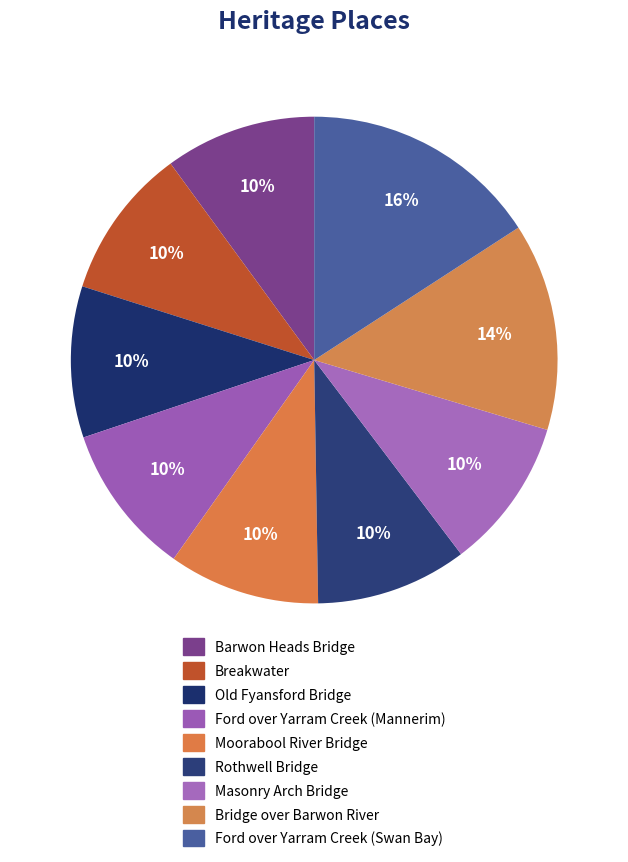

To the nearest percent, what is the difference between the largest and smallest slice percentages?

6%